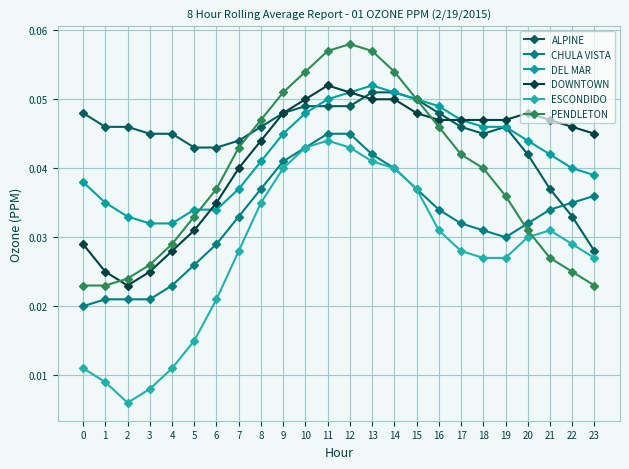

At how many categories does at least one series exceed 0?

24